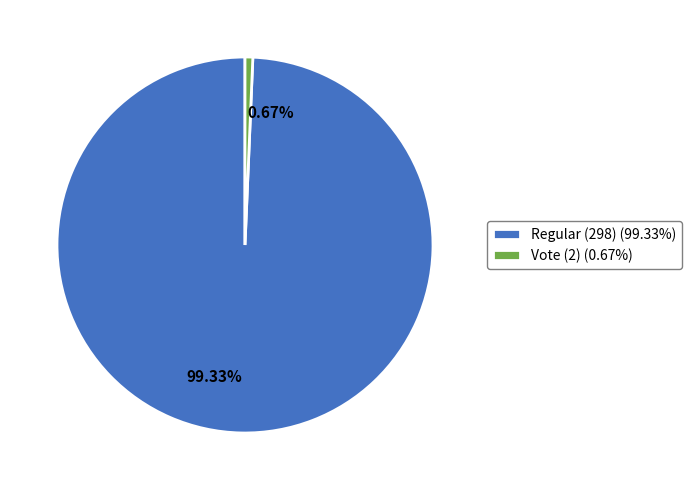

Approximately how many times larger is the value at 99.33% compared to 0.67%?

149.0